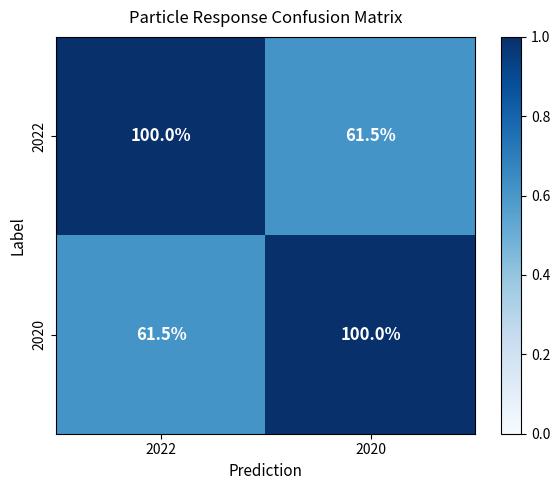

Reading left to right, list all the values displayed in this chart.

2022: 2022=100.0	2020=61.5
2020: 2022=61.5	2020=100.0